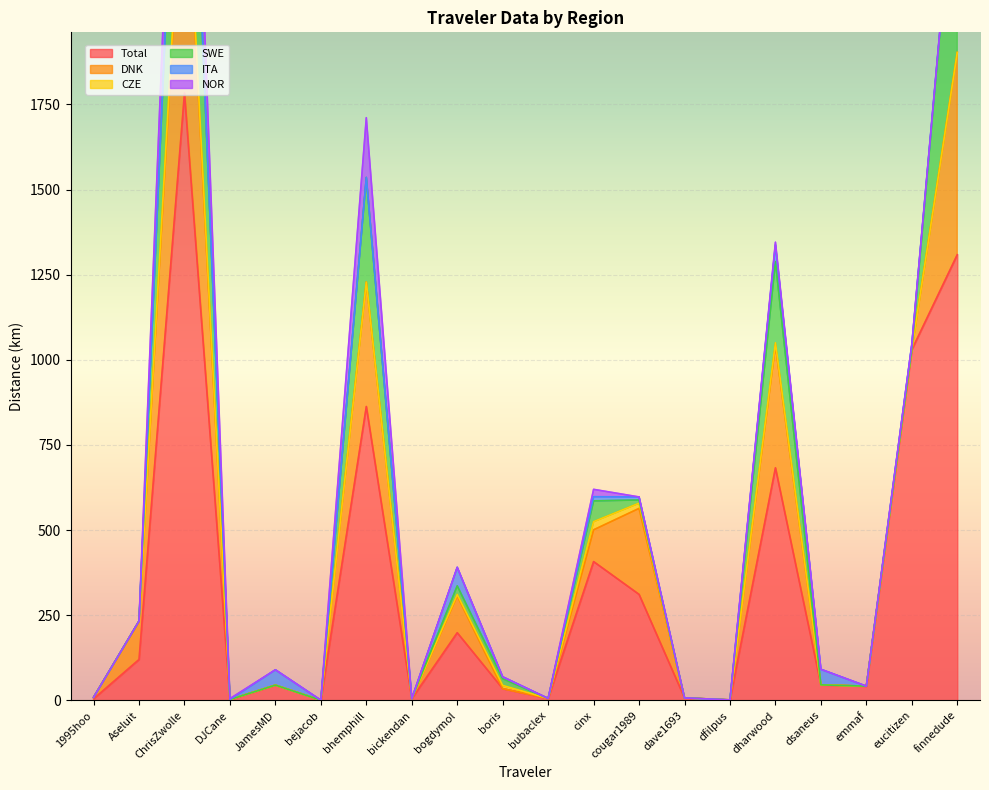

List the labels in order of DNK value, smallest first.

DJCane, JamesMD, bejacob, bickendan, boris, bubaclex, dave1693, dfilpus, dsaneus, emmaf, eucitizen, 1995hoo, cinx, bogdymol, Aseluit, cougar1989, dharwood, bhemphill, finnedude, ChrisZwolle